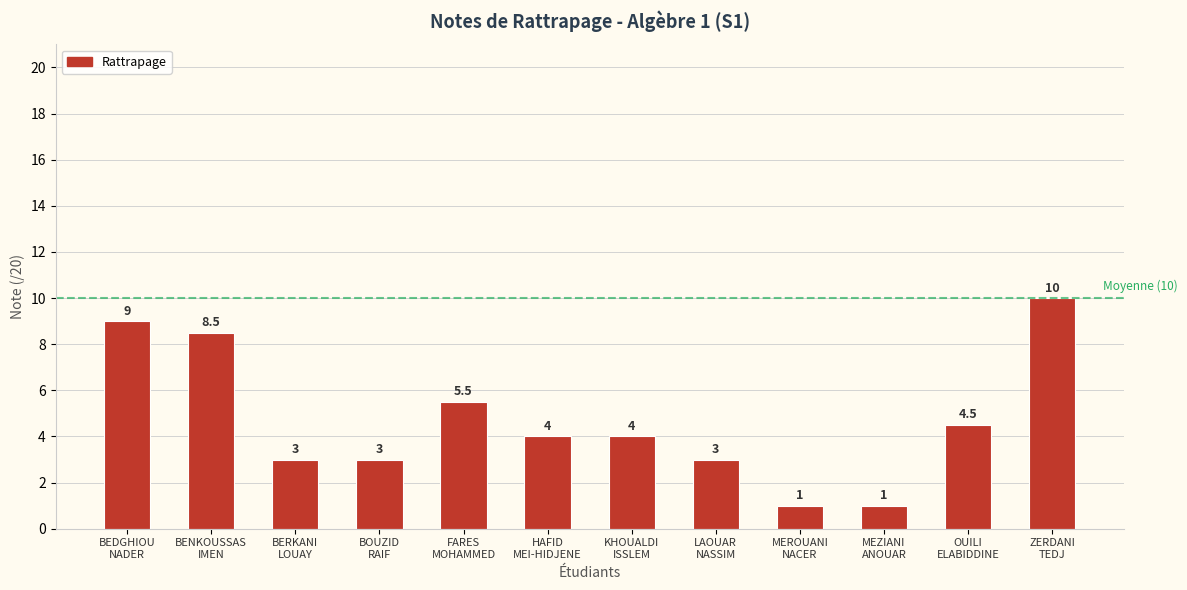

What is the average value?

4.7